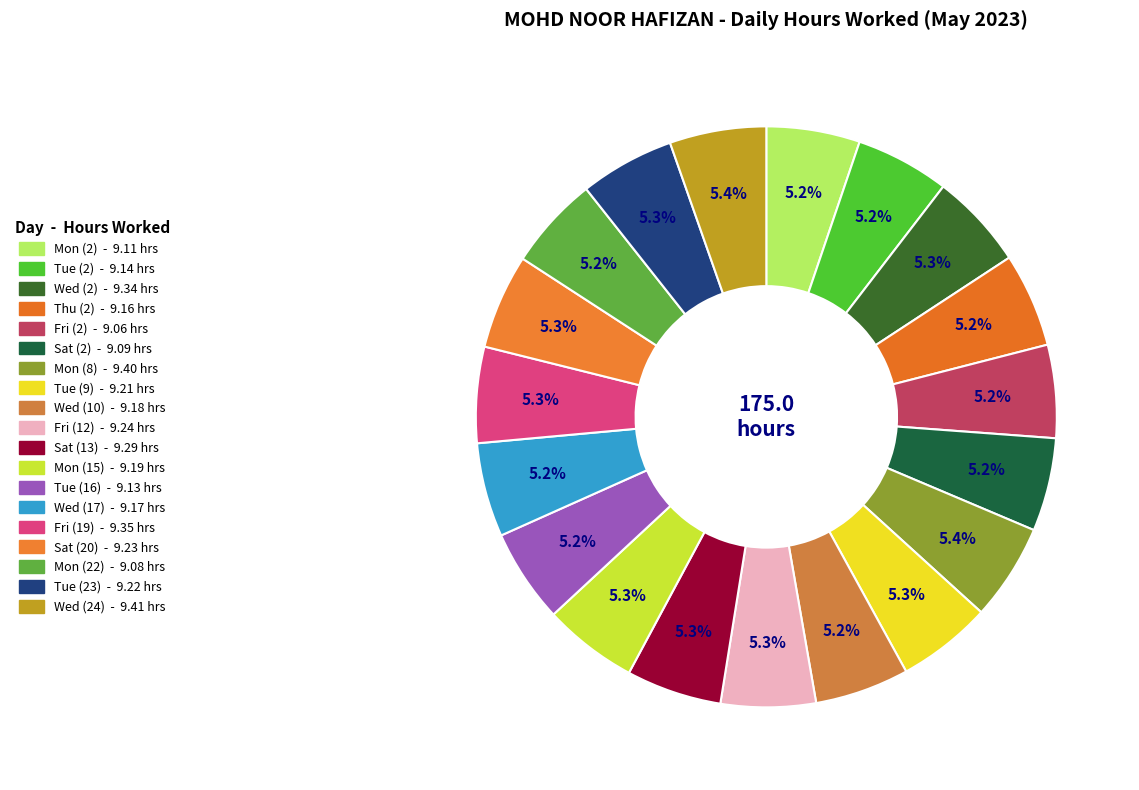

Which category has the biggest portion of the pie?

Wed (24)